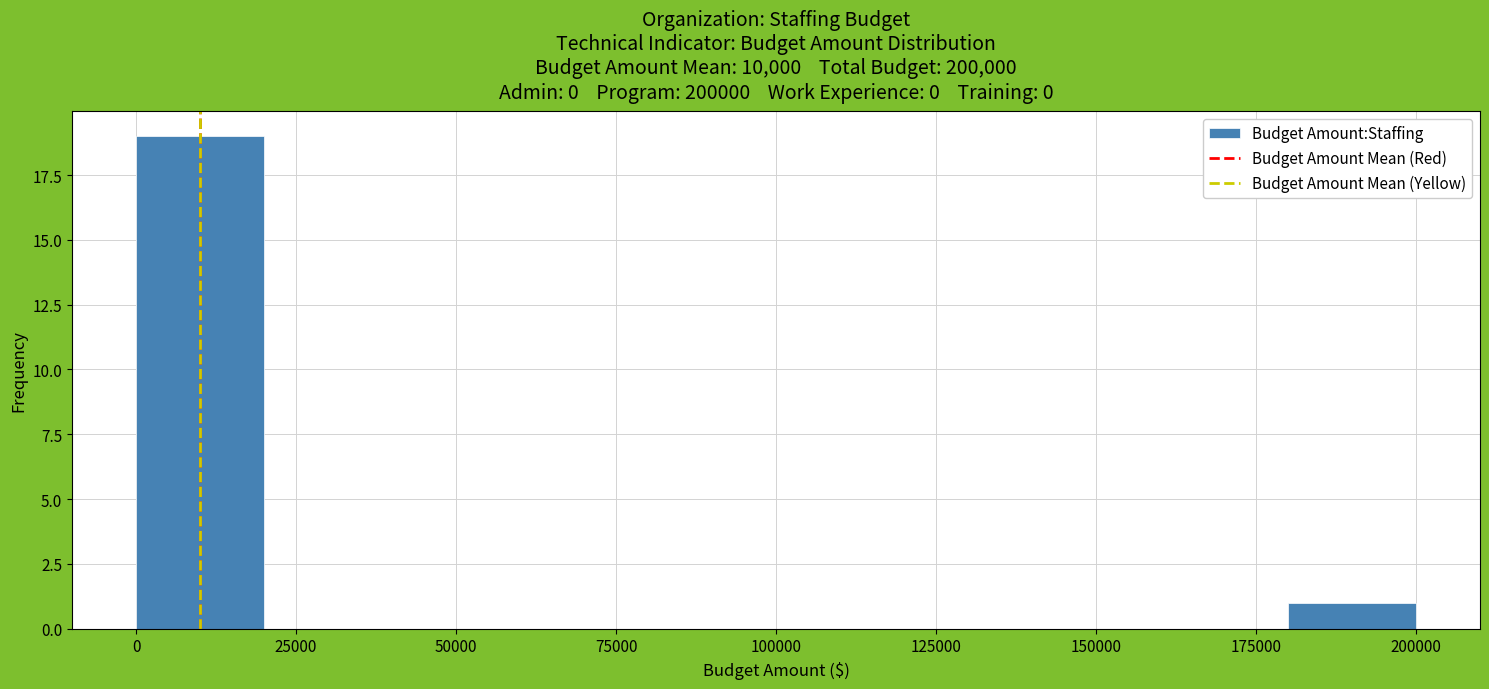

Over which range of the x-axis is the bar tallest?

0 to 20000